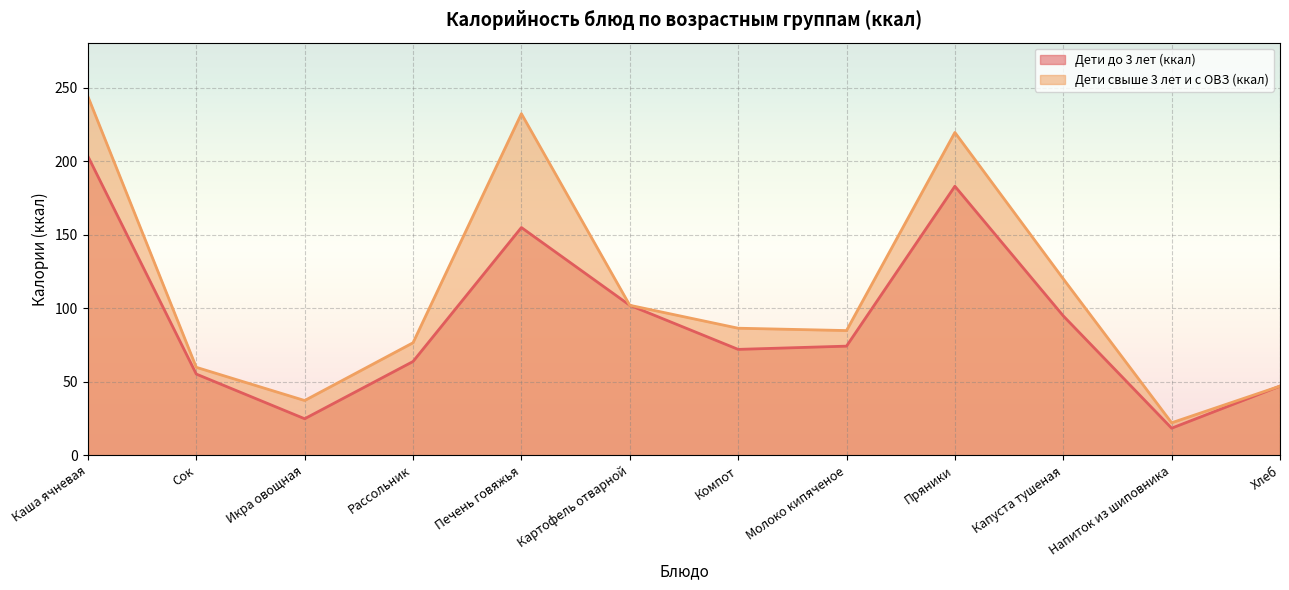

What position from the left is Капуста тушеная?

10